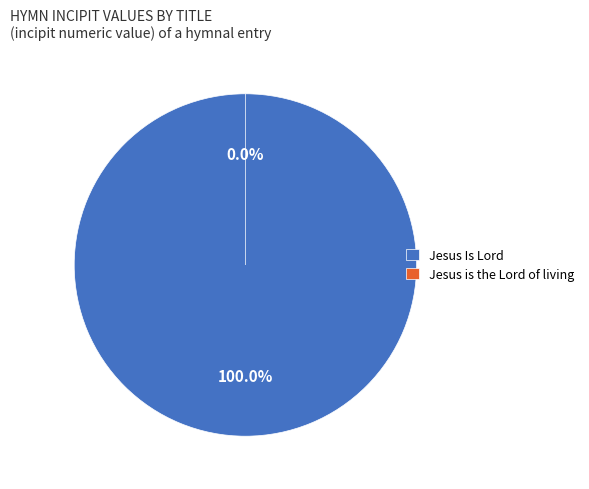

To the nearest percent, what percentage of the pie is Jesus Is Lord?

100%